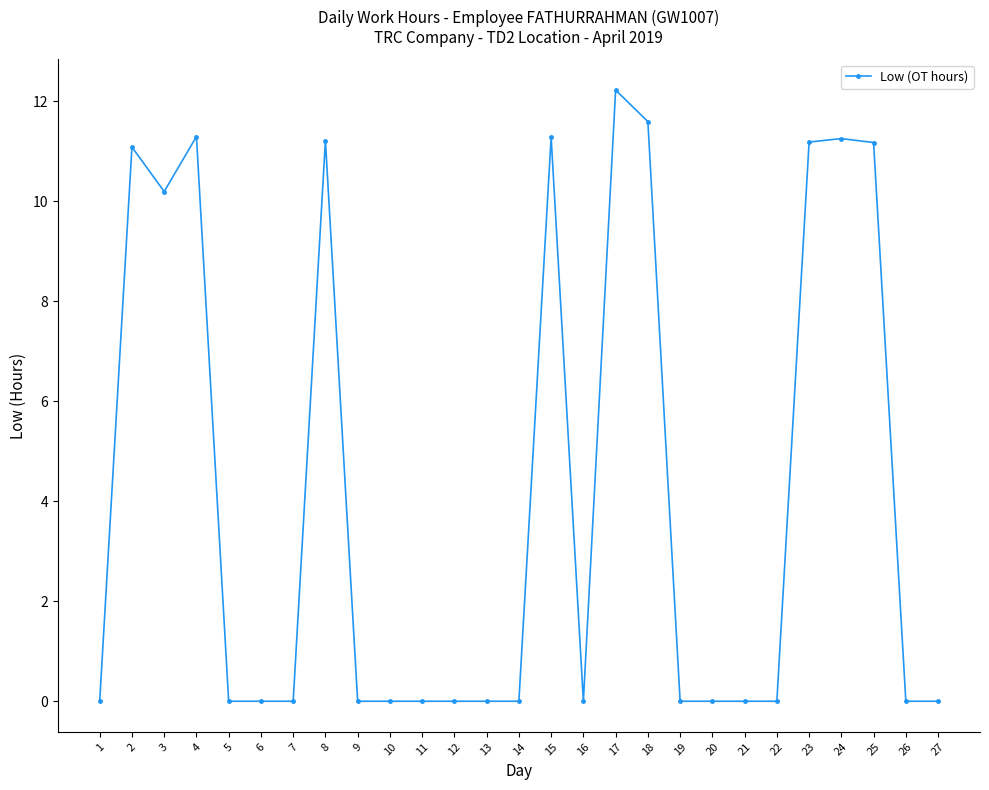

What is the sum of the values at 18 and 24?

22.8